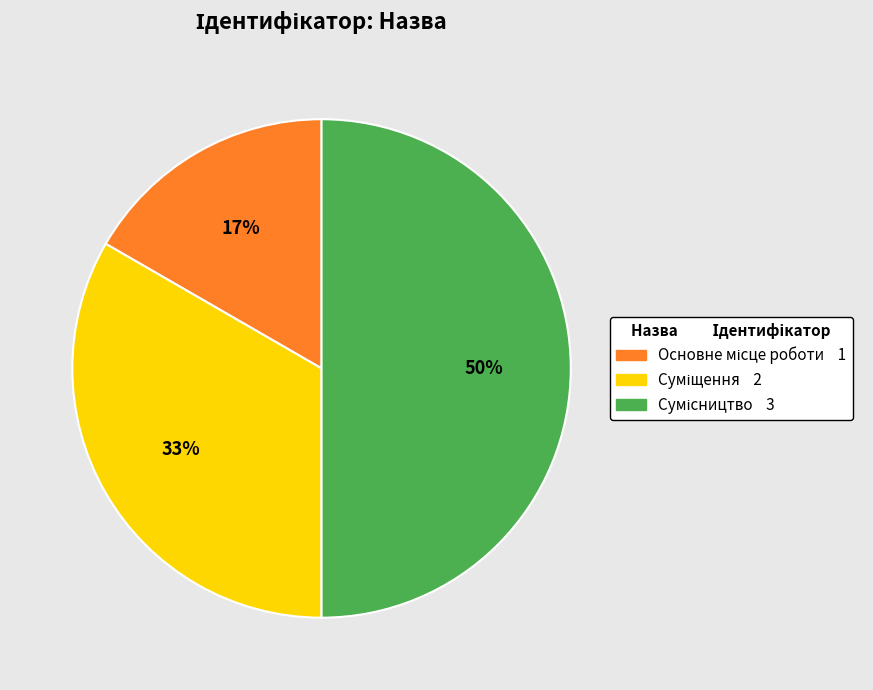

To the nearest percent, what is the difference between the largest and smallest slice percentages?

33%